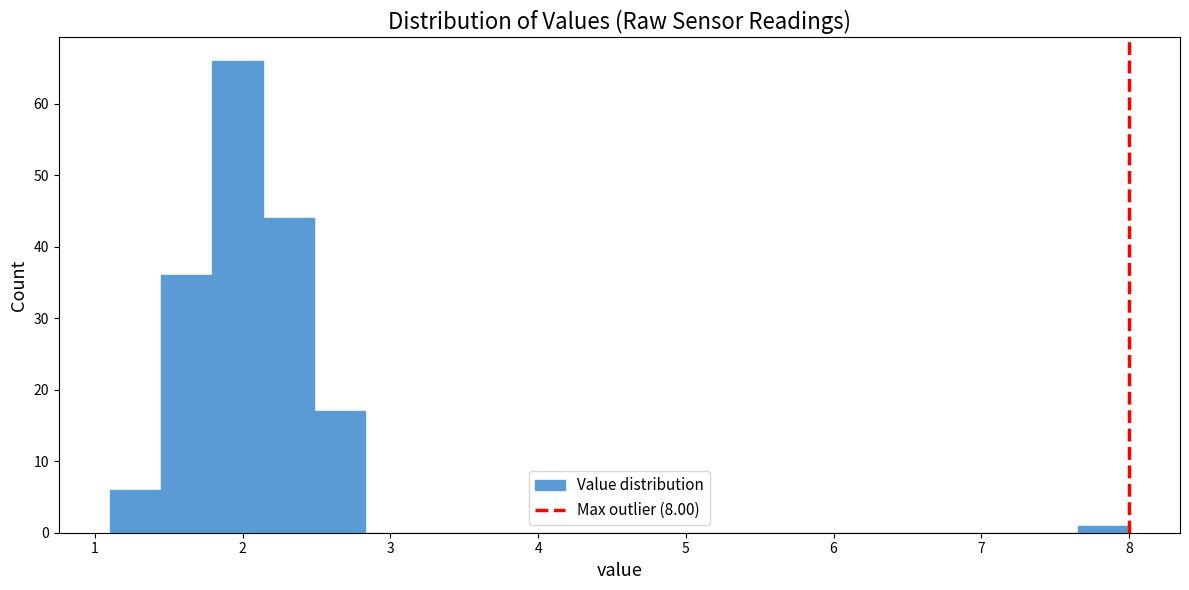

Read against the x-axis, roughly where is the centre of the tallest bar?

2.0